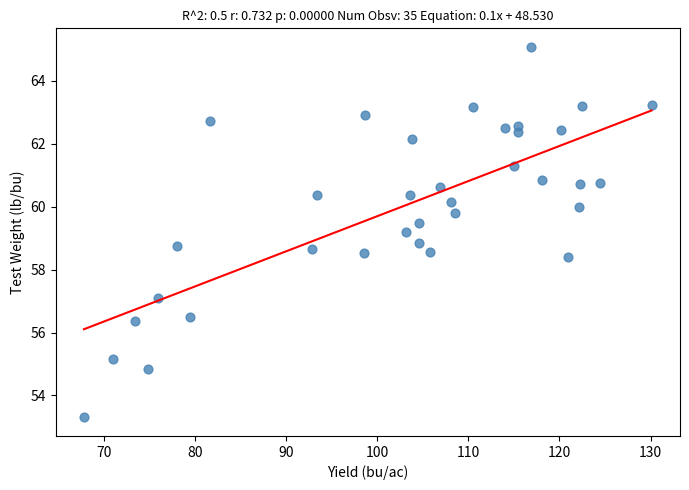

What is the range of X values (max minus min)?

62.3